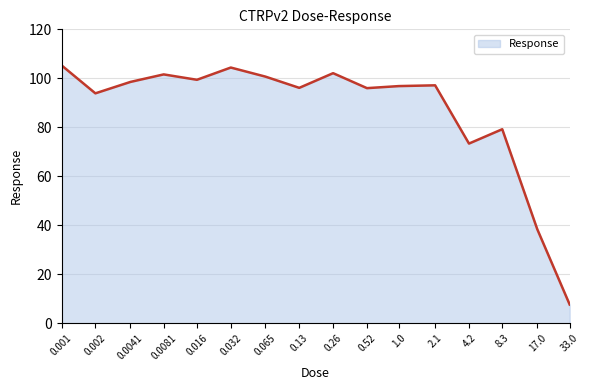

How many lines are shown in the chart?

1